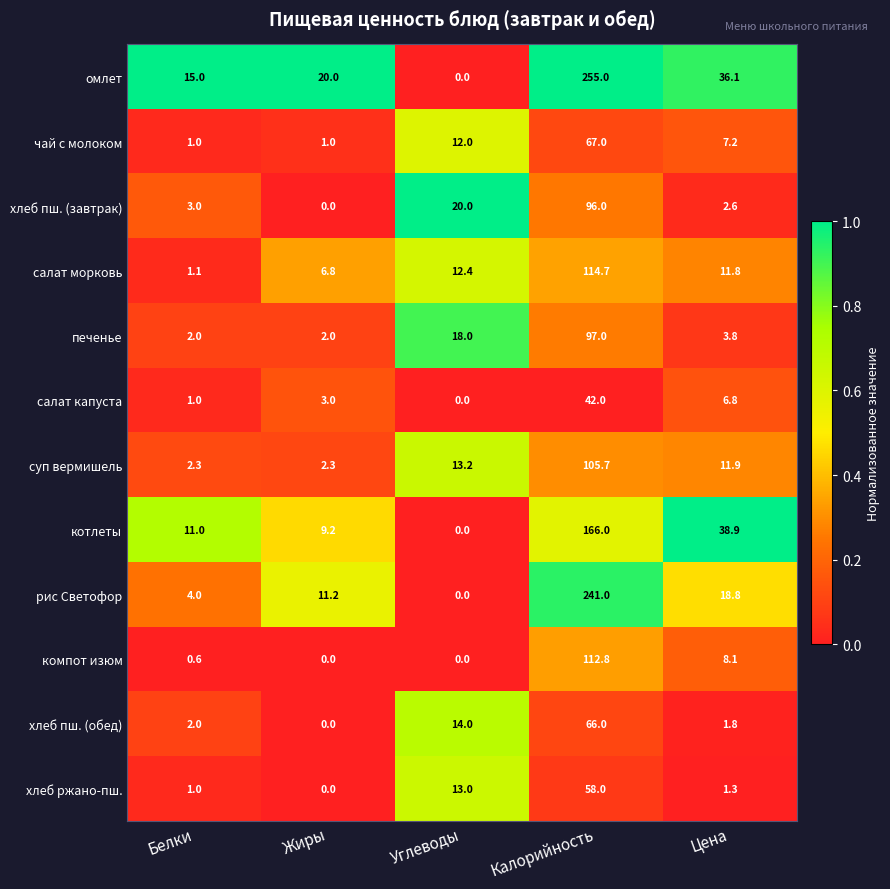

List the series in order of their peak value, highest first.

омлет, рис Светофор, котлеты, салат морковь, компот изюм, суп вермишель, печенье, хлеб пш. (завтрак), чай с молоком, хлеб пш. (обед), хлеб ржано-пш., салат капуста